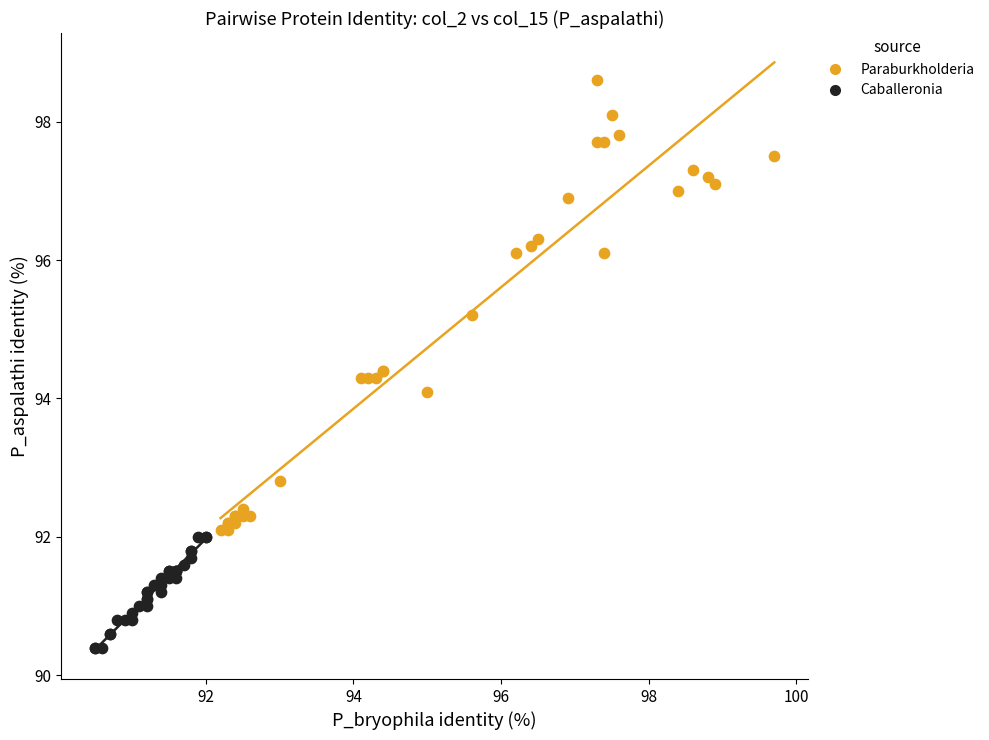

Which series contains the lowest Y value?

Caballeronia